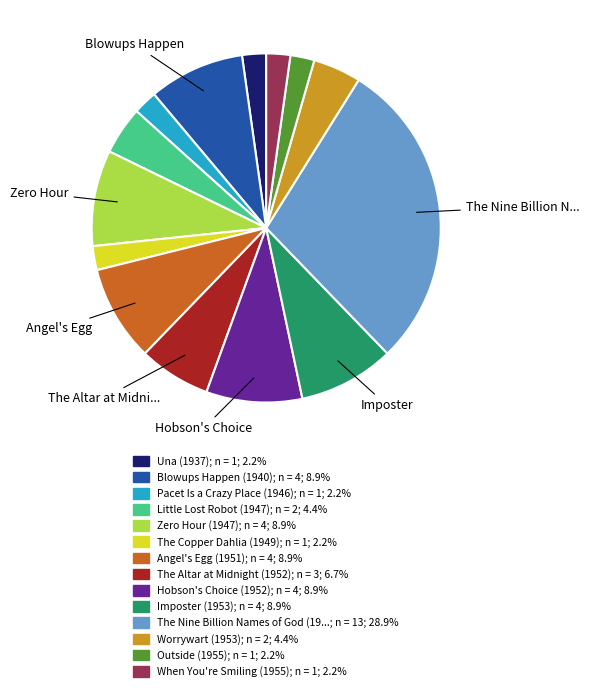

How many slices are in this pie chart?

14